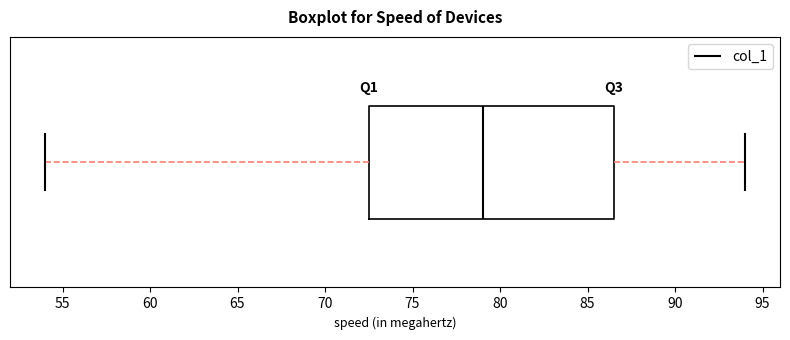

Read this box plot against the x-axis: the position of the median line, the range covered by the box, and the ends of both whiskers. The values are not printed on the chart, so give them approximately, as read against the axis.

median 79.0, box 72.5 to 86.5, whiskers 54.0 to 94.0